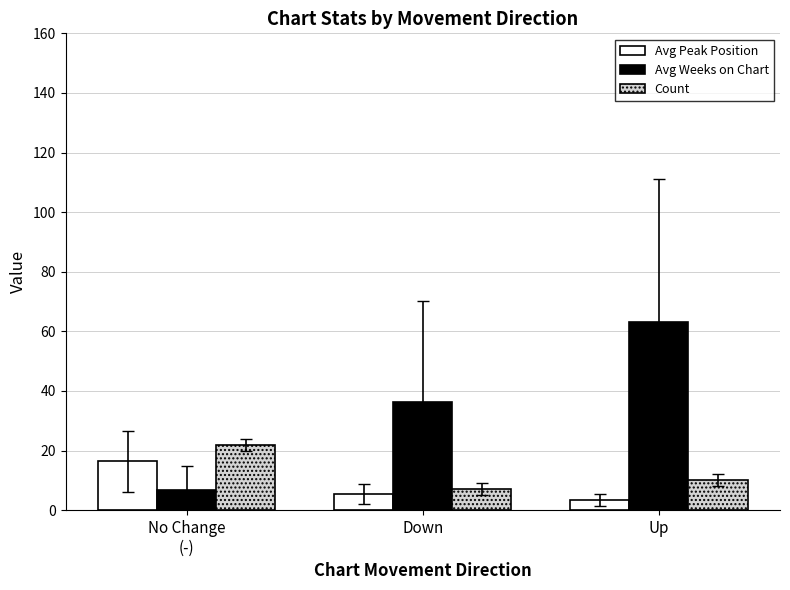

Reading left to right, extract all data points from this chart.

Avg Peak Position: No Change
(-)=16.4	Down=5.3	Up=3.4
Avg Weeks on Chart: No Change
(-)=6.7	Down=36.4	Up=63.1
Count: No Change
(-)=22.0	Down=7.0	Up=10.0